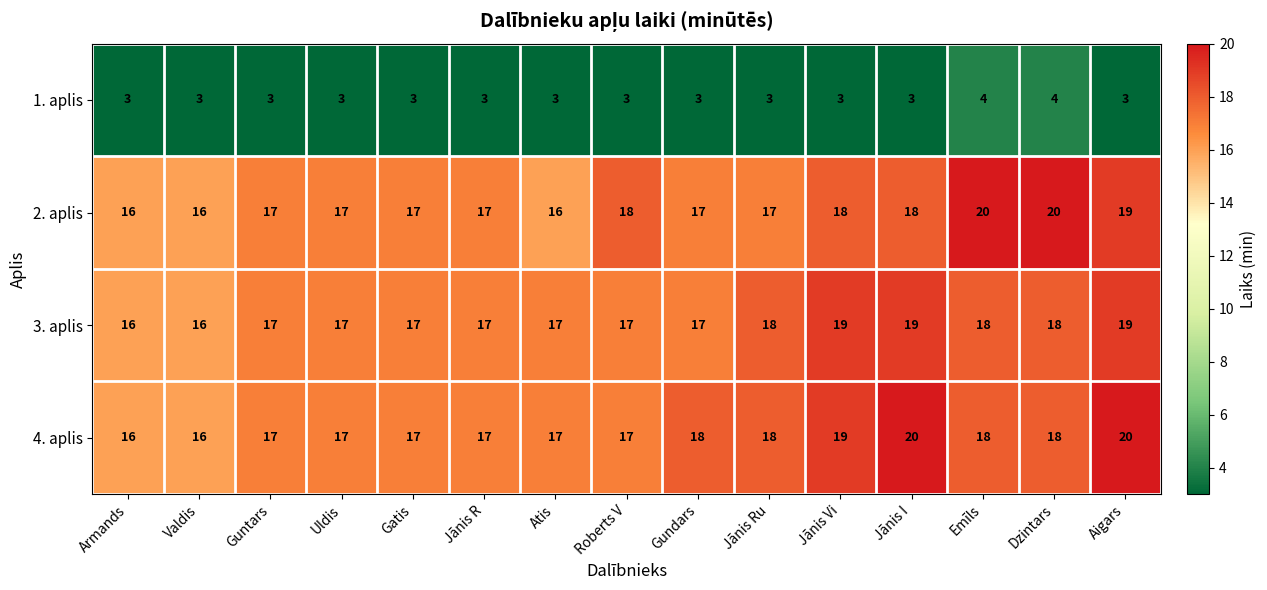

What is the spread (max minus min) of values at Guntars?

14